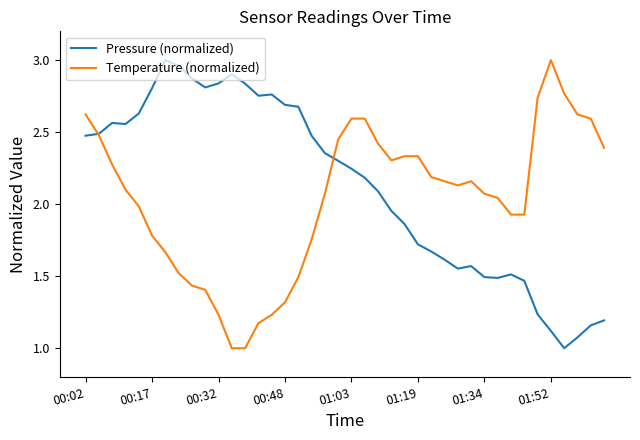

How many values in the Pressure (normalized) series are below 2?

17